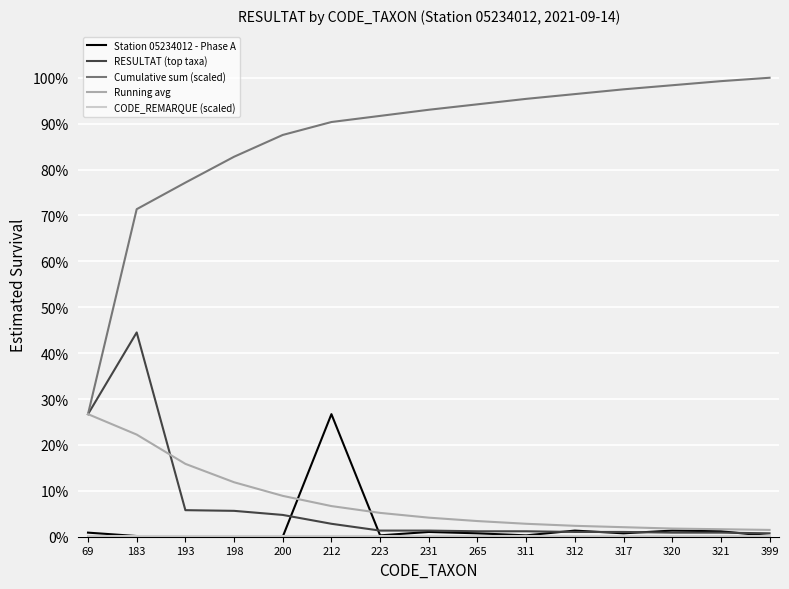

True or false: Station 05234012 - Phase A has a value of 0.1 at 183.

True